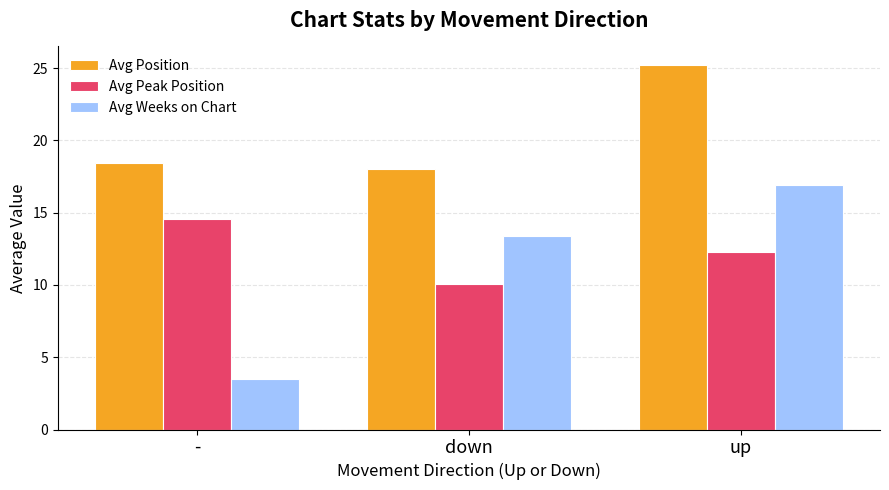

How many series are shown in this chart?

3